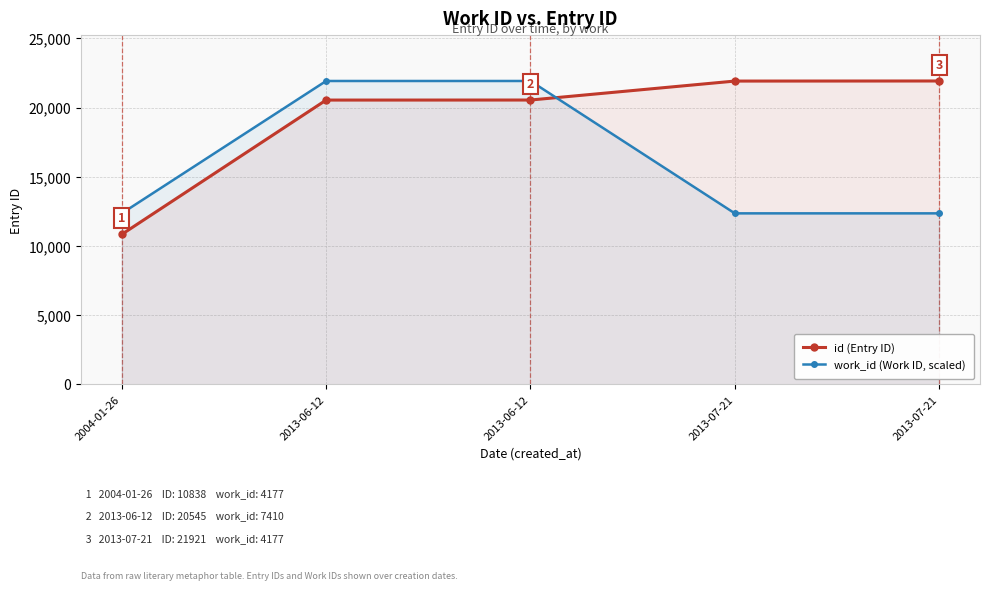

What are all the series names shown in the legend?

id (Entry ID), work_id (Work ID, scaled)